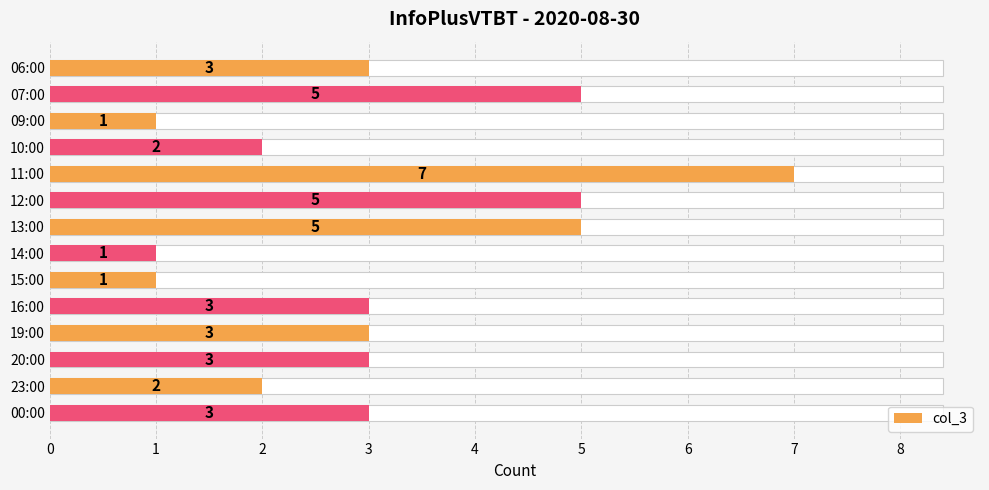

Reading left to right, what are all the values shown in this chart?

3	5	1	2	7	5	5	1	1	3	3	3	2	3